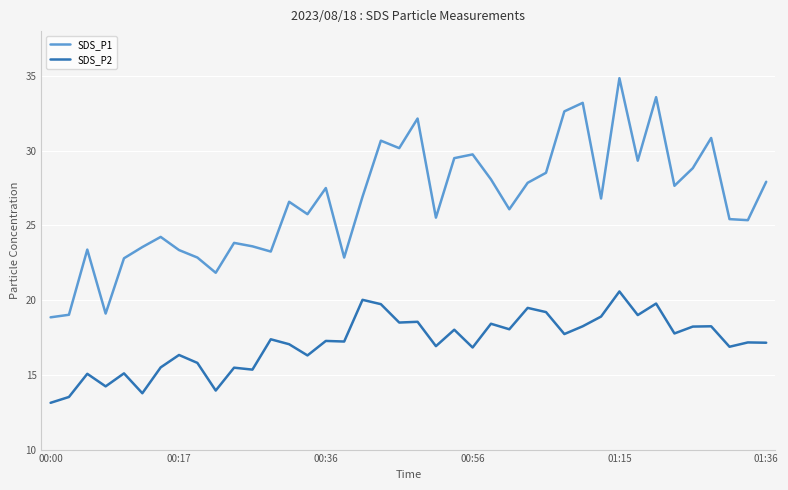

What is the minimum value shown in the chart?

13.1